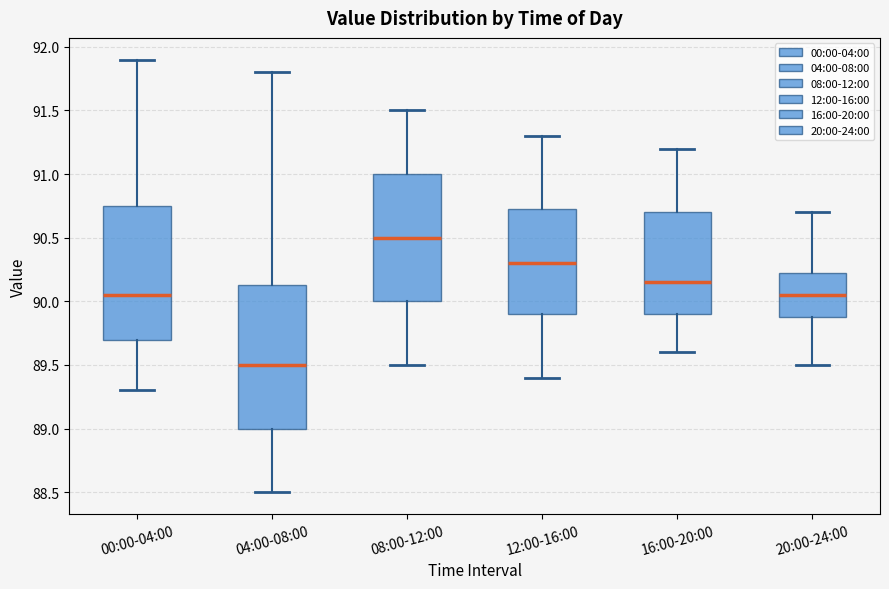

Which box's median line is the highest?

08:00-12:00